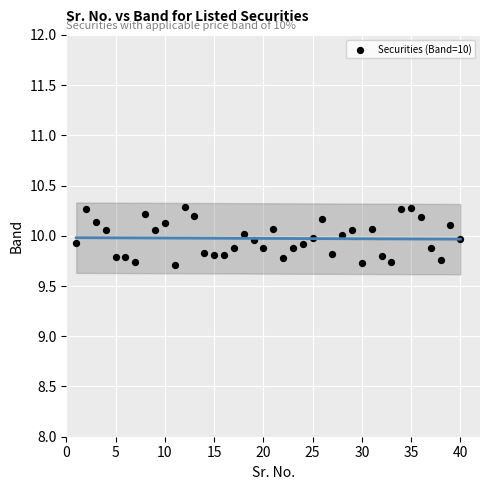

What is the range of Y values (max minus min)?

0.6